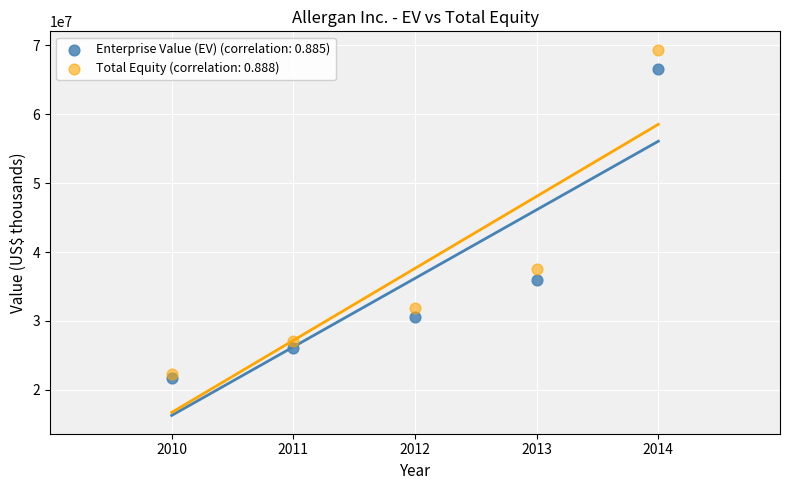

Which series contains the highest Y value?

Total Equity (correlation: 0.888)